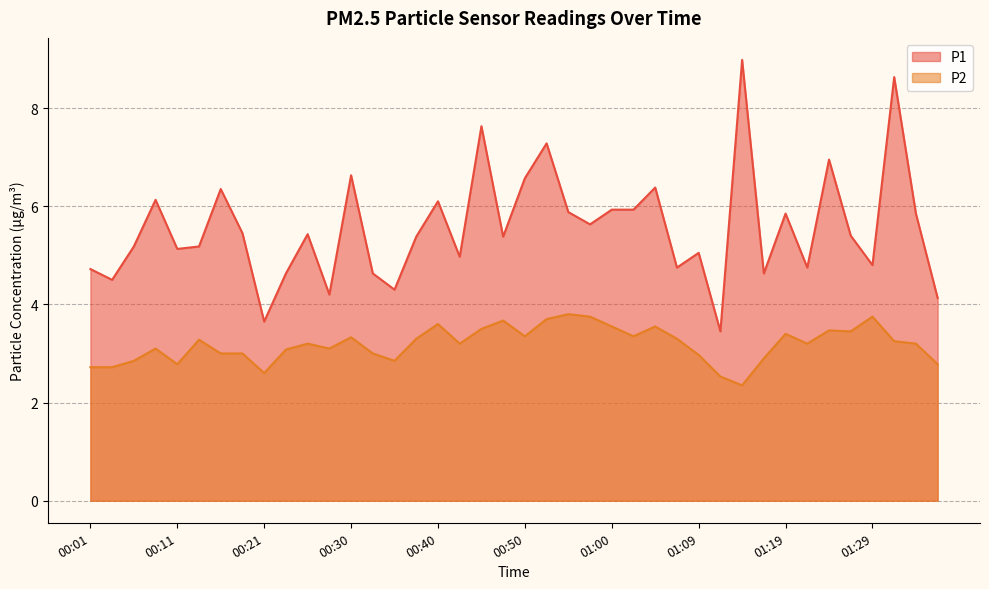

What is the label of the 33rd point from the right?

00:18